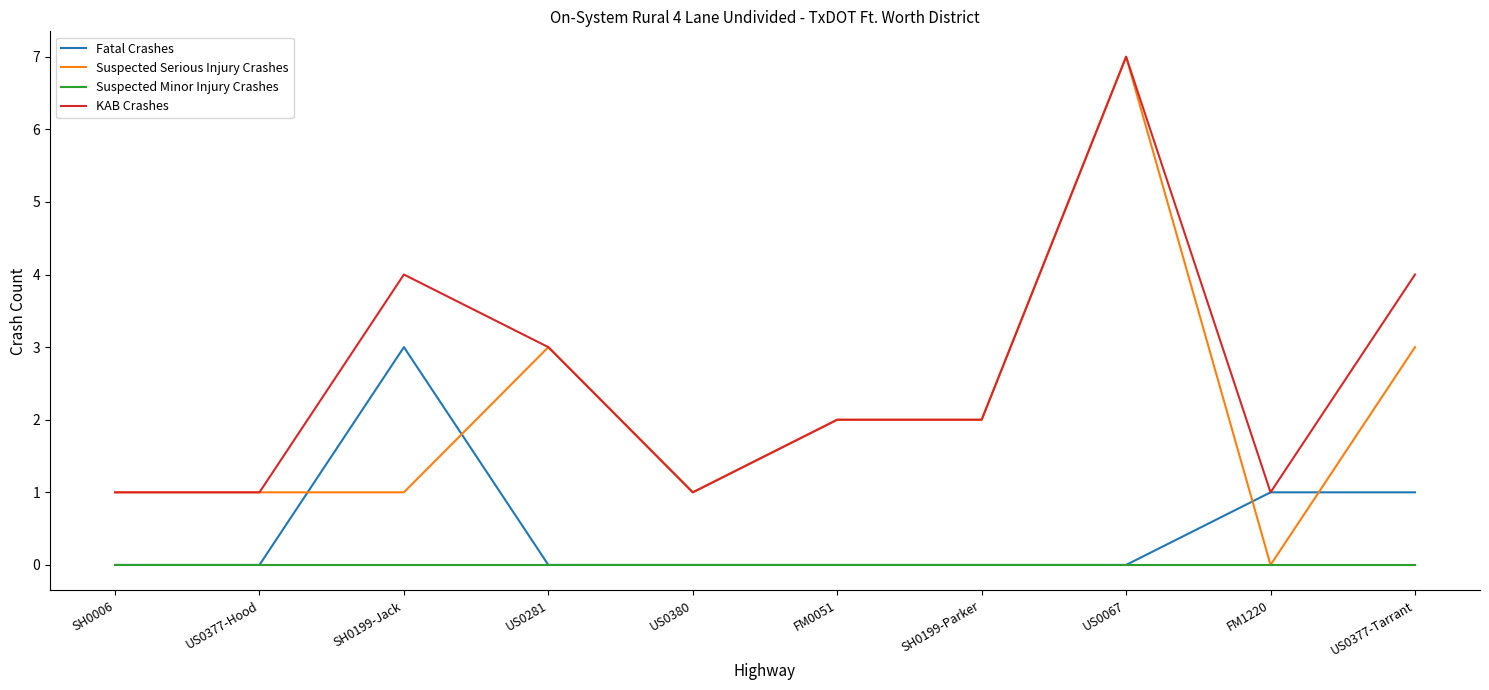

Does the chart have visible grid lines?

No